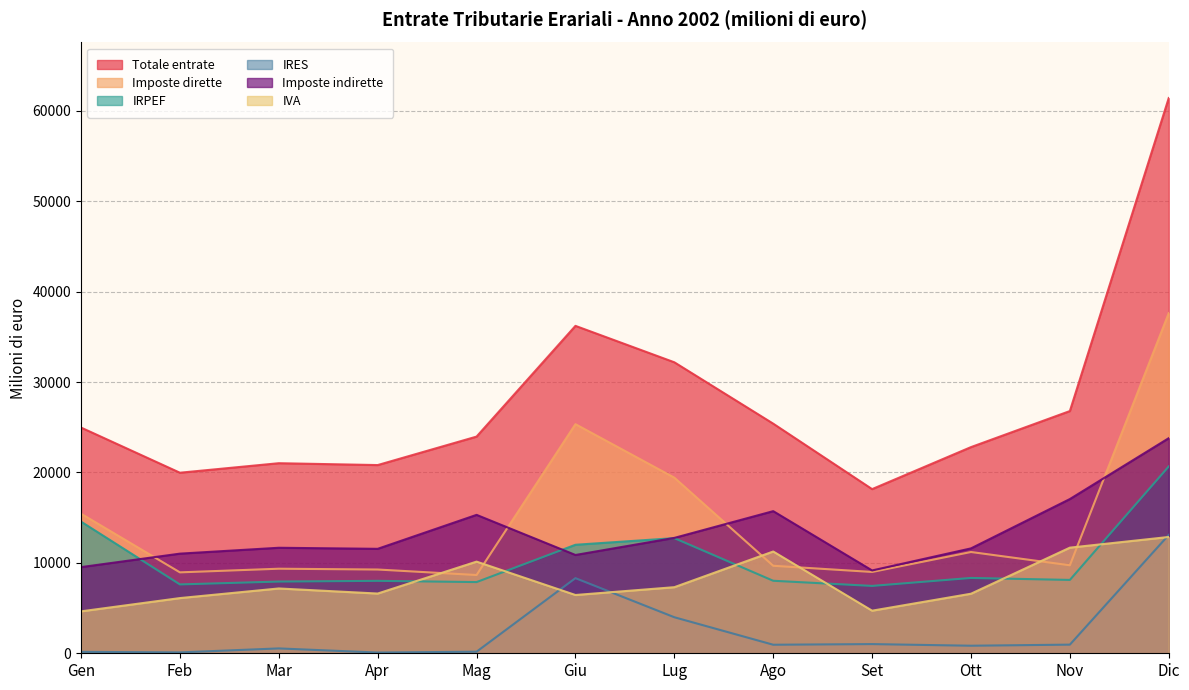

True or false: Imposte dirette and Totale entrate intersect in this chart.

False